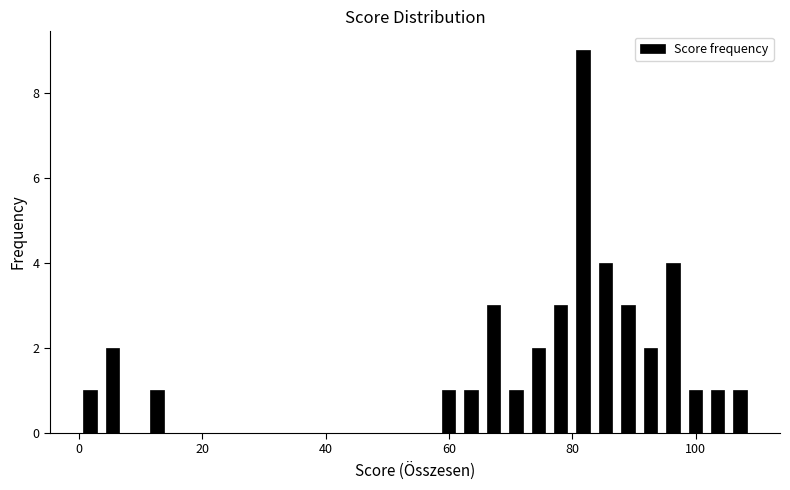

Read against the x-axis, roughly where is the centre of the tallest bar?

82